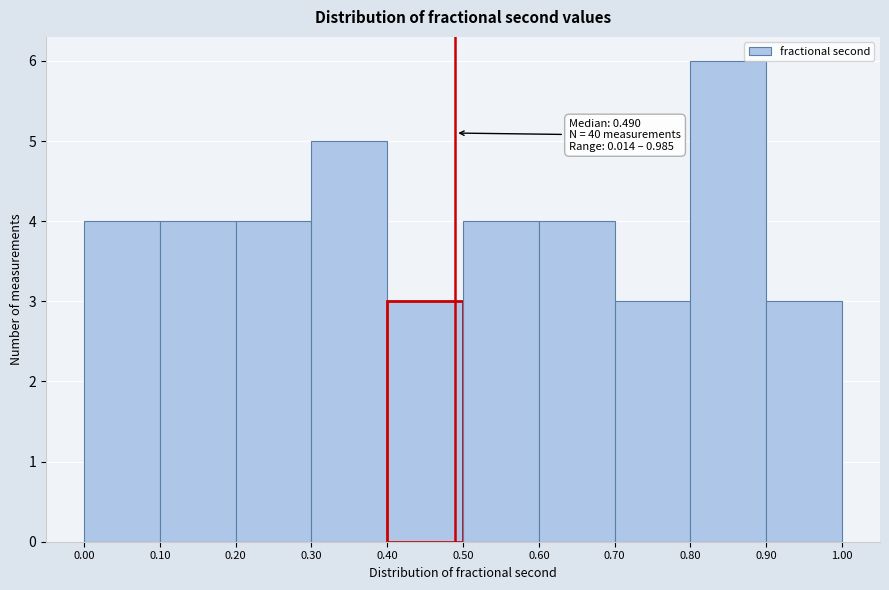

Which range on the x-axis has the tallest bar?

0.80 to 0.90